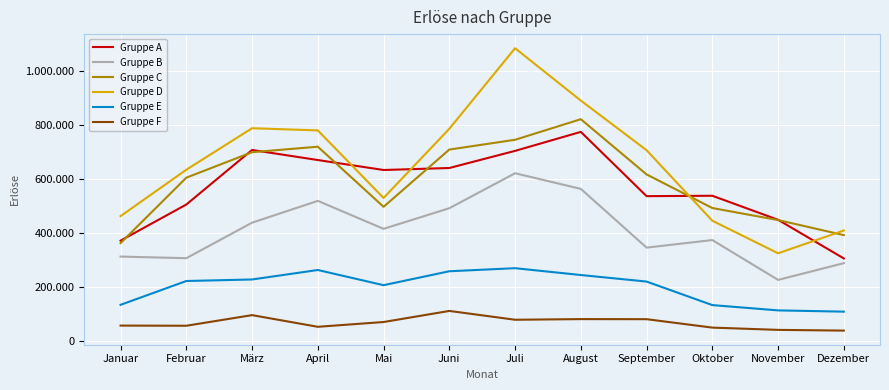

After their last crossing, which series has the higher values: Gruppe A or Gruppe C?

Gruppe C